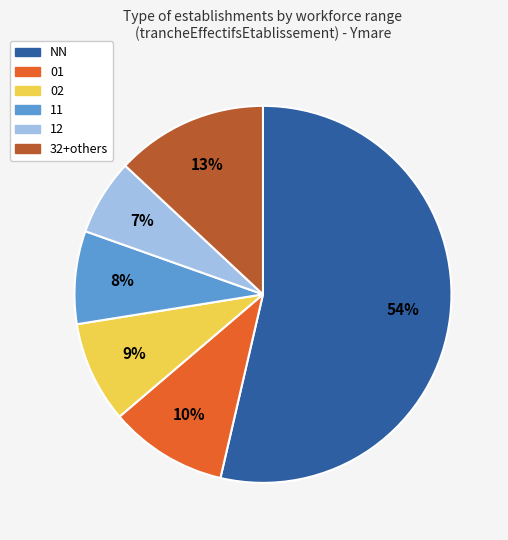

Rank the categories by value from highest to lowest.

NN, 32+others, 01, 02, 11, 12